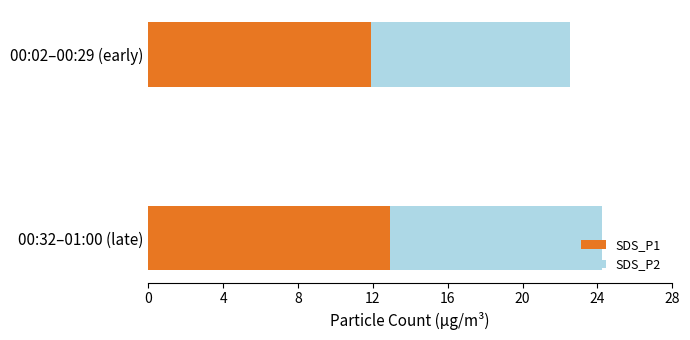

At which label does SDS_P1 reach its minimum?

00:02–00:29 (early)